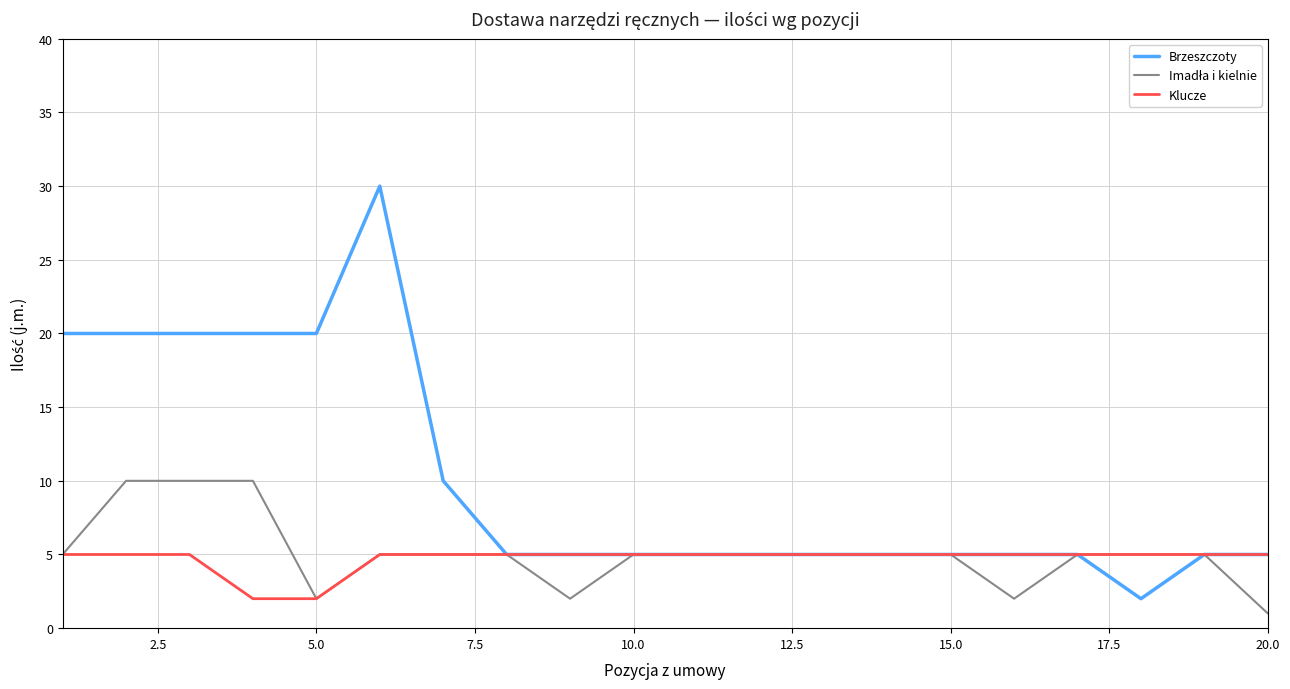

Which series has the widest spread of values?

Brzeszczoty